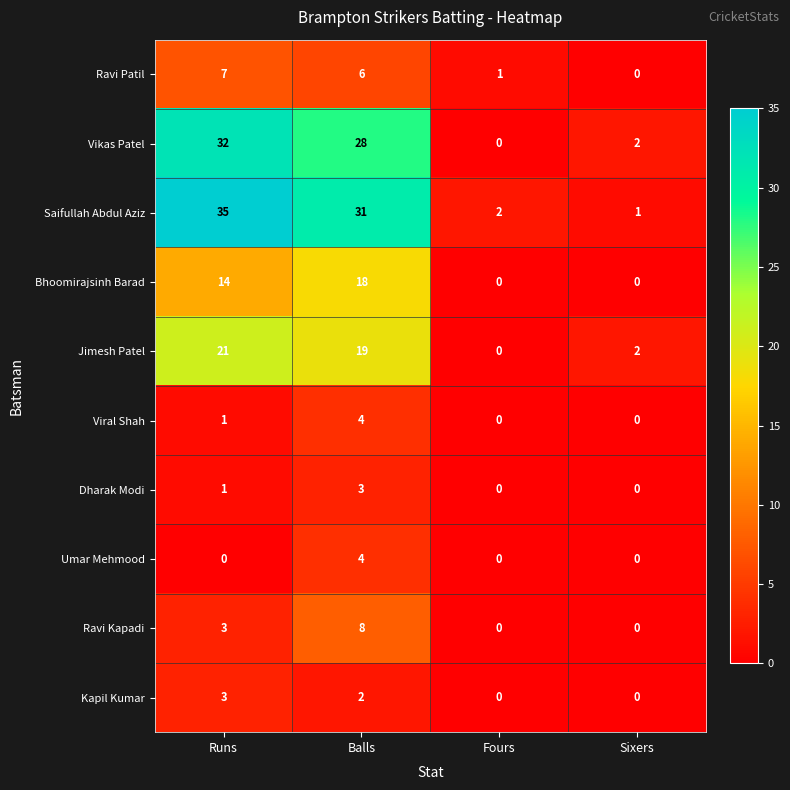

Is it true that Ravi Patil equals 4 at Sixers?

False